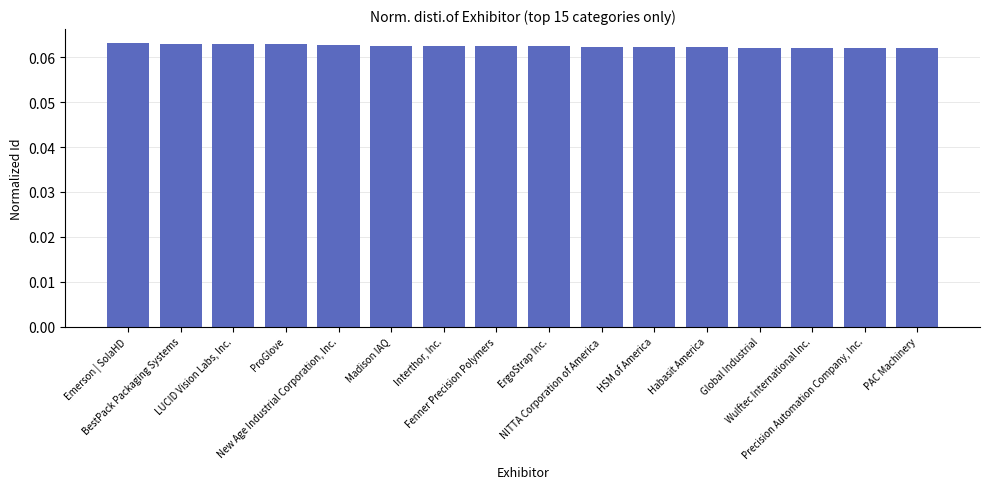

List the labels in order of value, smallest first.

PAC Machinery, Precision Automation Company, Inc., Wulftec International Inc., Global Industrial, Habasit America, HSM of America, NITTA Corporation of America, ErgoStrap Inc., Fenner Precision Polymers, Interthor, Inc., Madison IAQ, New Age Industrial Corporation, Inc., ProGlove, LUCID Vision Labs, Inc., BestPack Packaging Systems, Emerson | SolaHD